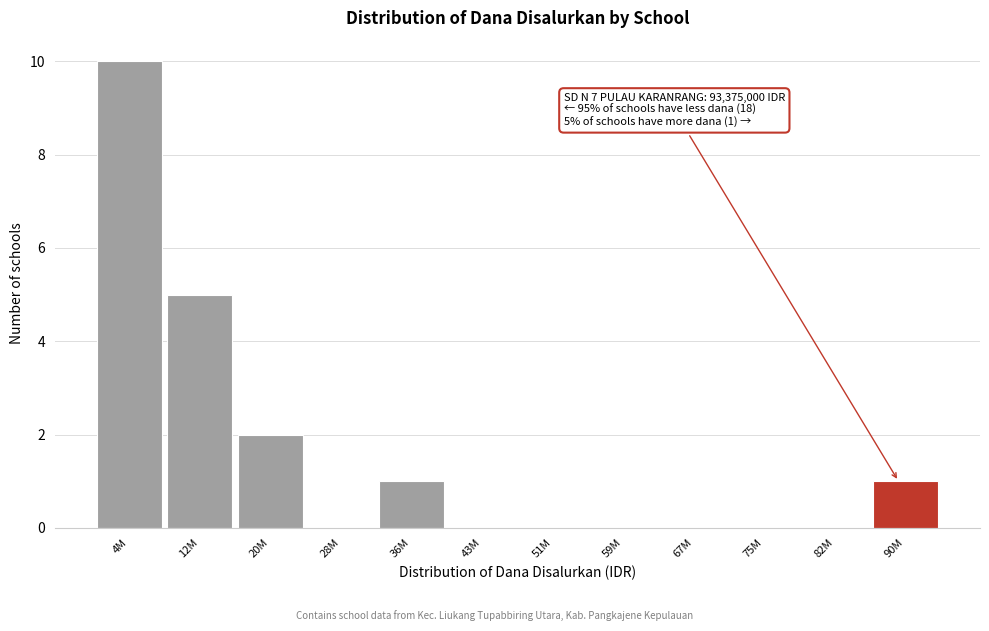

Reading left to right, what are all the values shown in this chart?

4M=10	12M=5	20M=2	28M=0	36M=1	43M=0	51M=0	59M=0	67M=0	75M=0	82M=0	90M=1